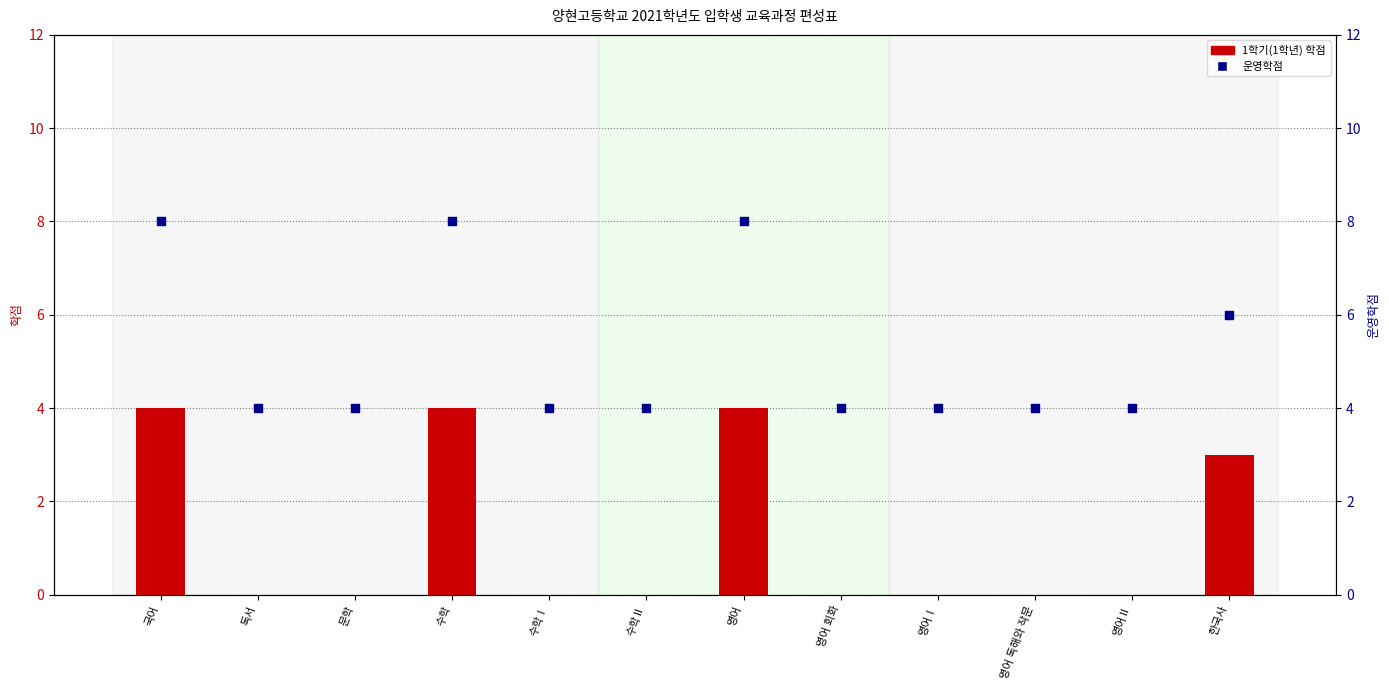

Is the value of 운영학점 at 국어 greater than the value of 1학기(1학년) at 한국사?

Yes